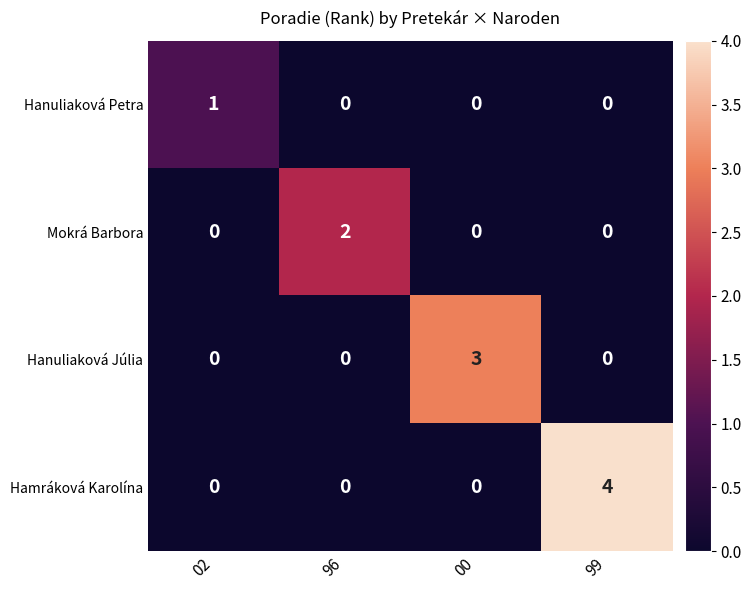

What is the highest value of the Hamráková Karolína series?

4